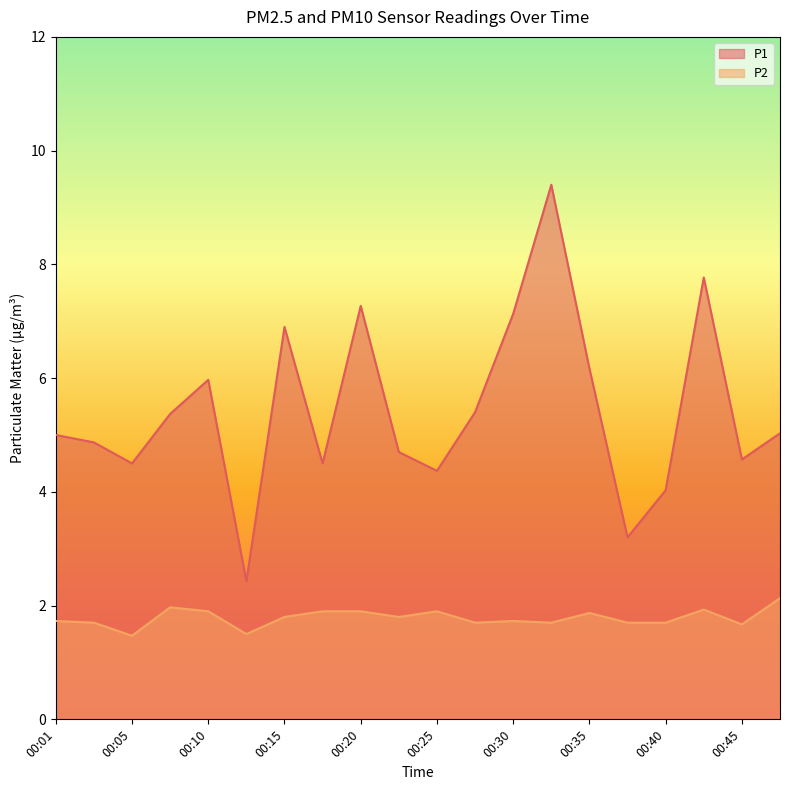

Does the chart display data point markers on the line(s)?

No